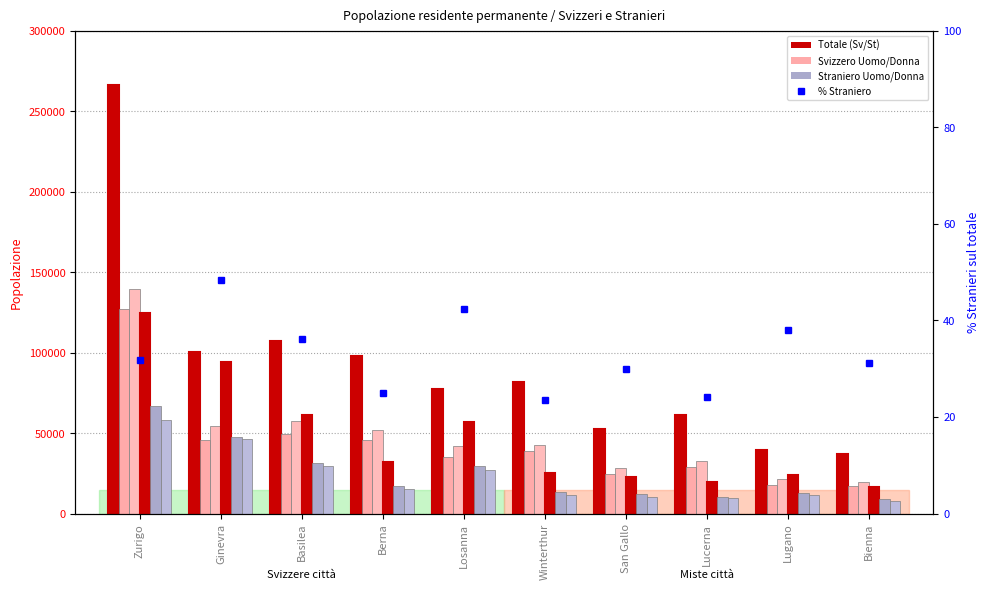

Reading left to right, list all the values displayed in this chart.

Svizzero Uomo: Zurigo=127025	Ginevra=45870	Basilea=49757	Berna=45474	Losanna=34930	Winterthur=39074	San Gallo=24649	Lucerna=28677	Lugano=18064	Bienna=17386
Svizzero Donna: Zurigo=139511	Ginevra=54603	Basilea=57808	Berna=52172	Losanna=42327	Winterthur=42678	San Gallo=28058	Lucerna=32797	Lugano=21386	Bienna=19543
Straniero Uomo: Zurigo=66942	Ginevra=47512	Basilea=31740	Berna=16909	Losanna=29407	Winterthur=13286	San Gallo=12035	Lucerna=10136	Lugano=12548	Bienna=8835
Straniero Donna: Zurigo=57881	Ginevra=46580	Basilea=29315	Berna=15460	Losanna=27233	Winterthur=11740	San Gallo=10568	Lucerna=9447	Lugano=11670	Bienna=7903
Svizzero Totale: Zurigo=266536	Ginevra=100473	Basilea=107565	Berna=97646	Losanna=77257	Winterthur=81752	San Gallo=52707	Lucerna=61474	Lugano=39450	Bienna=36929
Straniero Totale: Zurigo=124823	Ginevra=94092	Basilea=61055	Berna=32369	Losanna=56640	Winterthur=25026	San Gallo=22603	Lucerna=19583	Lugano=24218	Bienna=16738